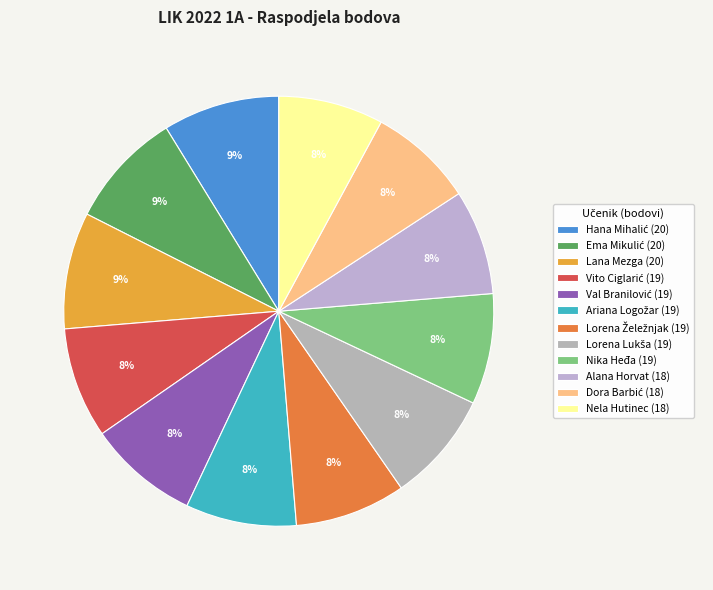

How many segments does this pie chart have?

12